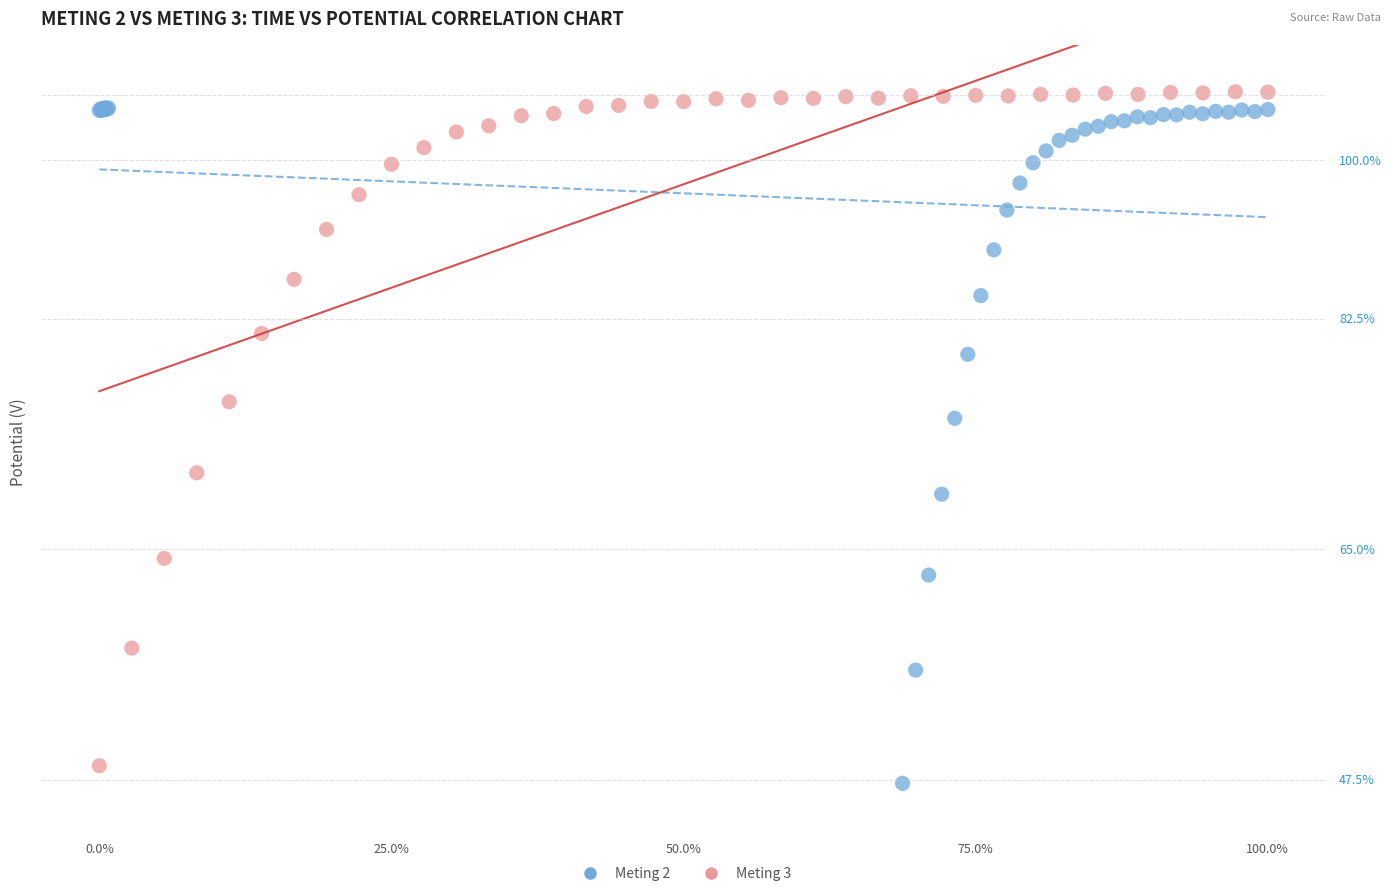

Which series contains the highest Y value?

Meting 3